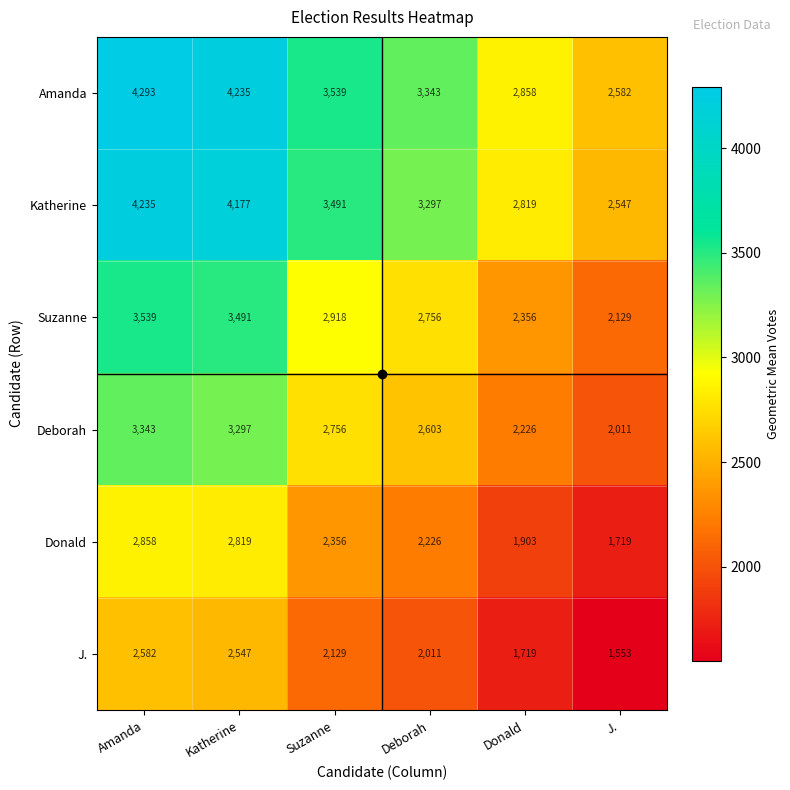

Which series has the largest range (max minus min)?

Amanda